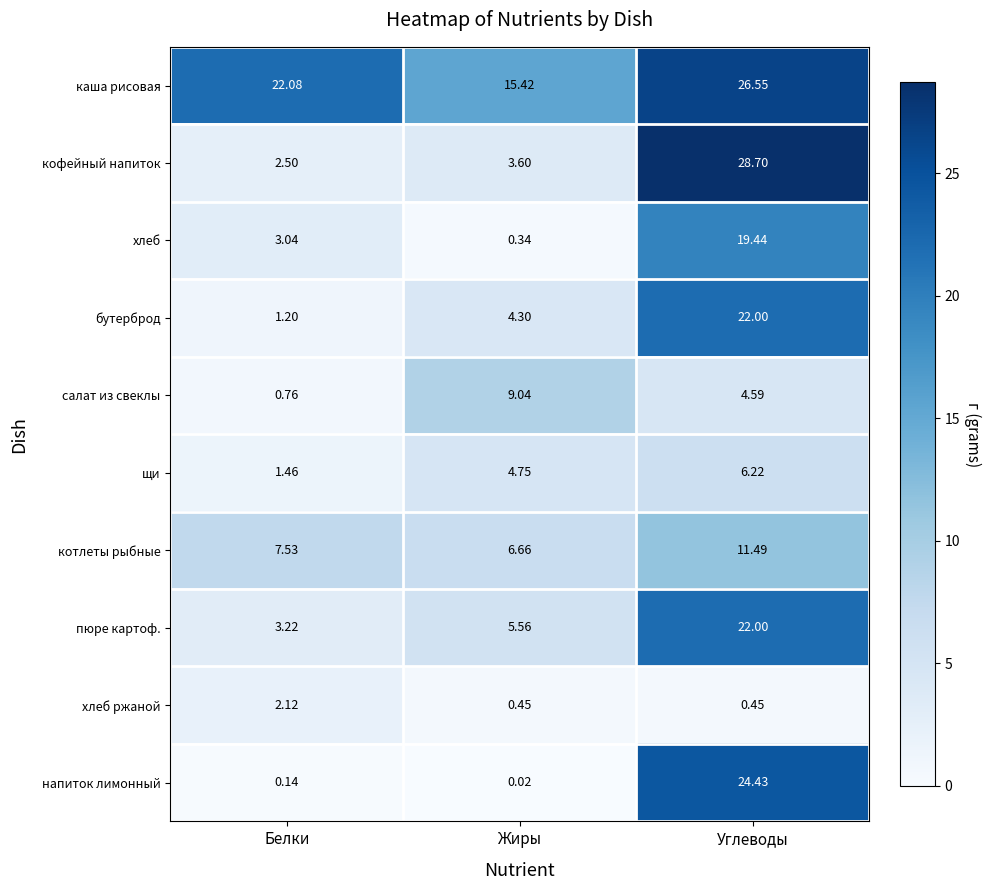

Which series has the largest total across all categories?

каша рисовая